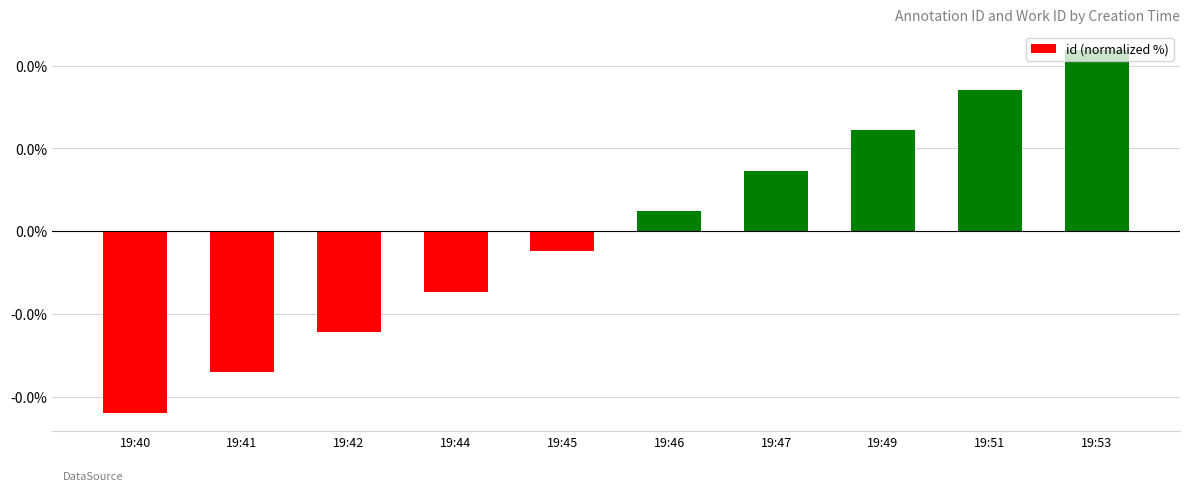

Count the number of categories in the chart.

10